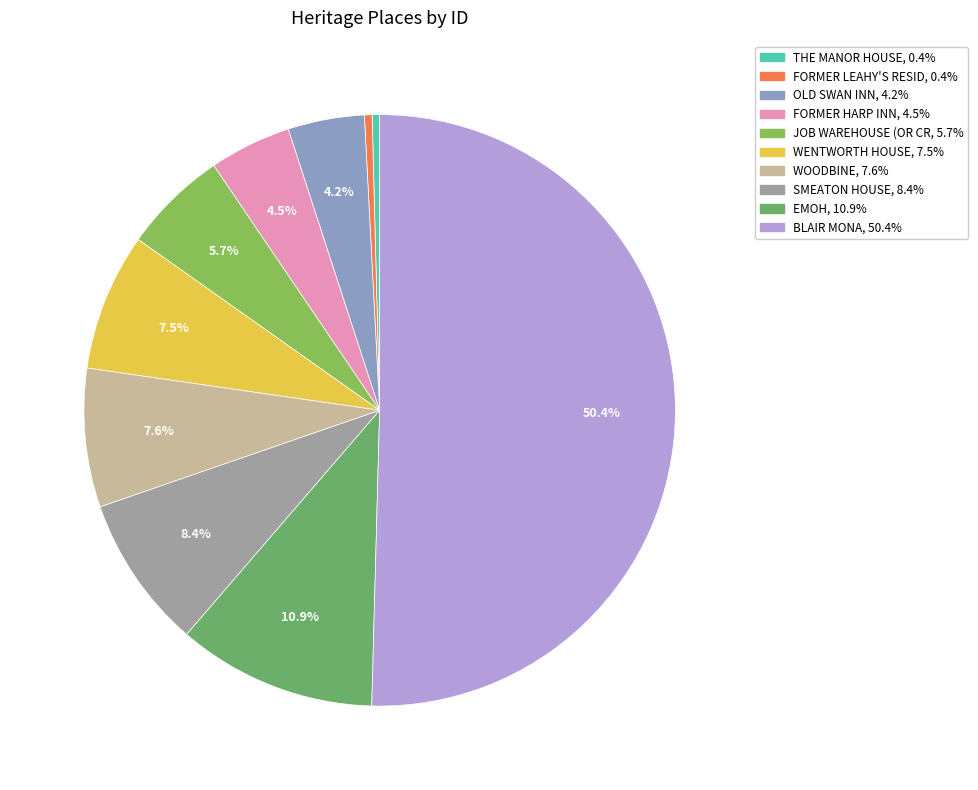

How many segments does this pie chart have?

10